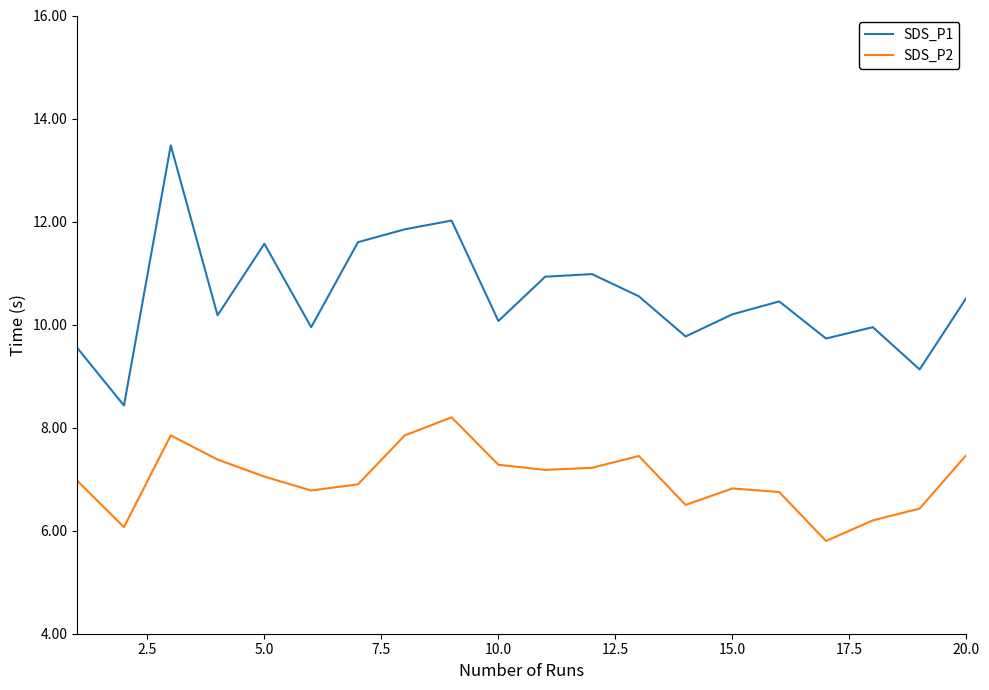

What is the difference between the maximum and minimum values in the SDS_P2 series?

2.4